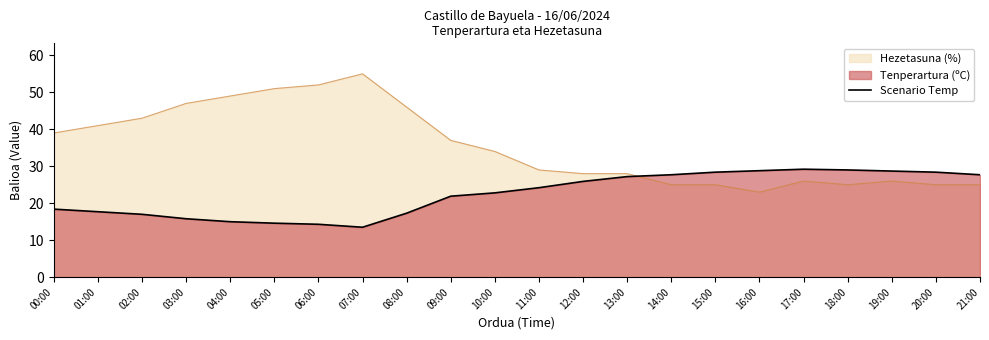

List the series in order of their peak value, highest first.

Hezetasuna (%), Scenario Temp